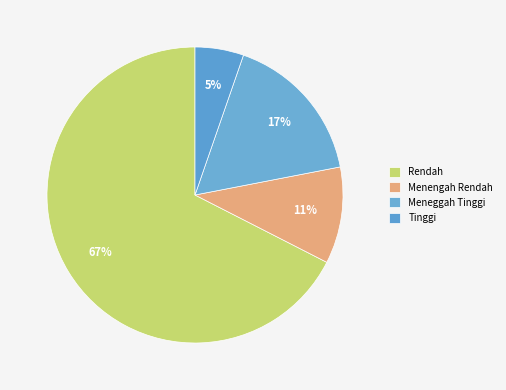

How many slices are in this pie chart?

4